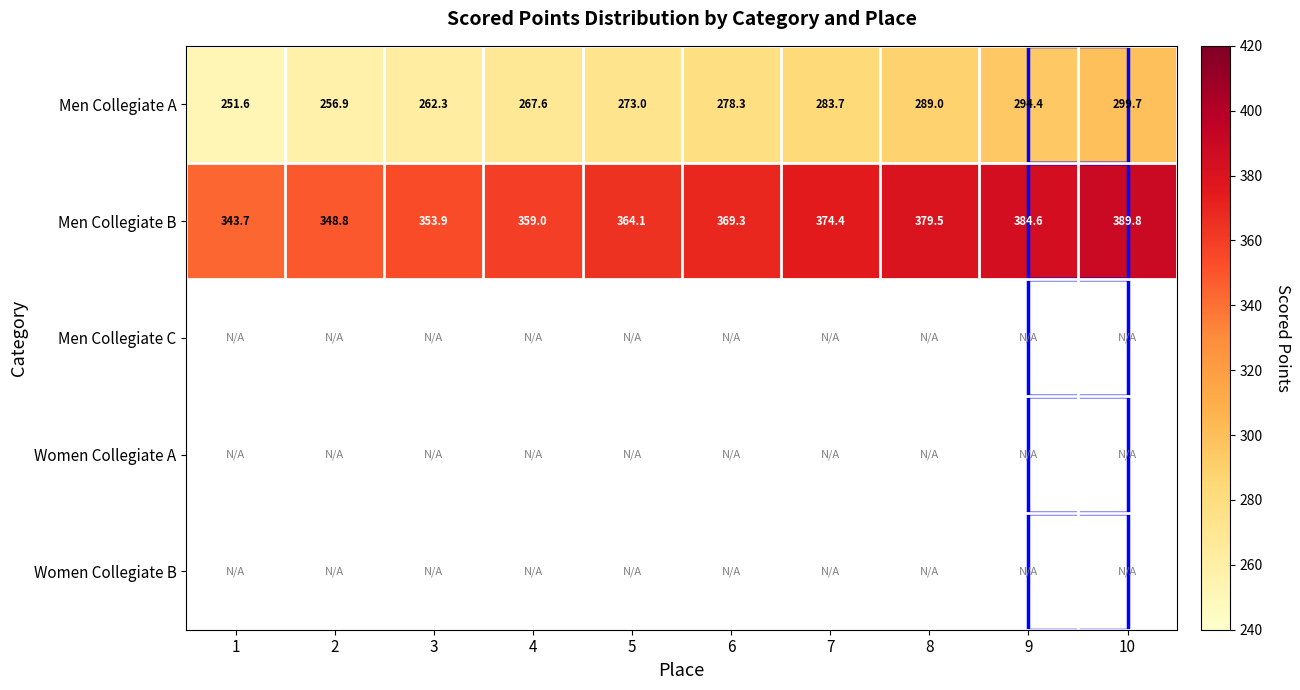

Which category has the lowest value in the Men Collegiate A series?

1